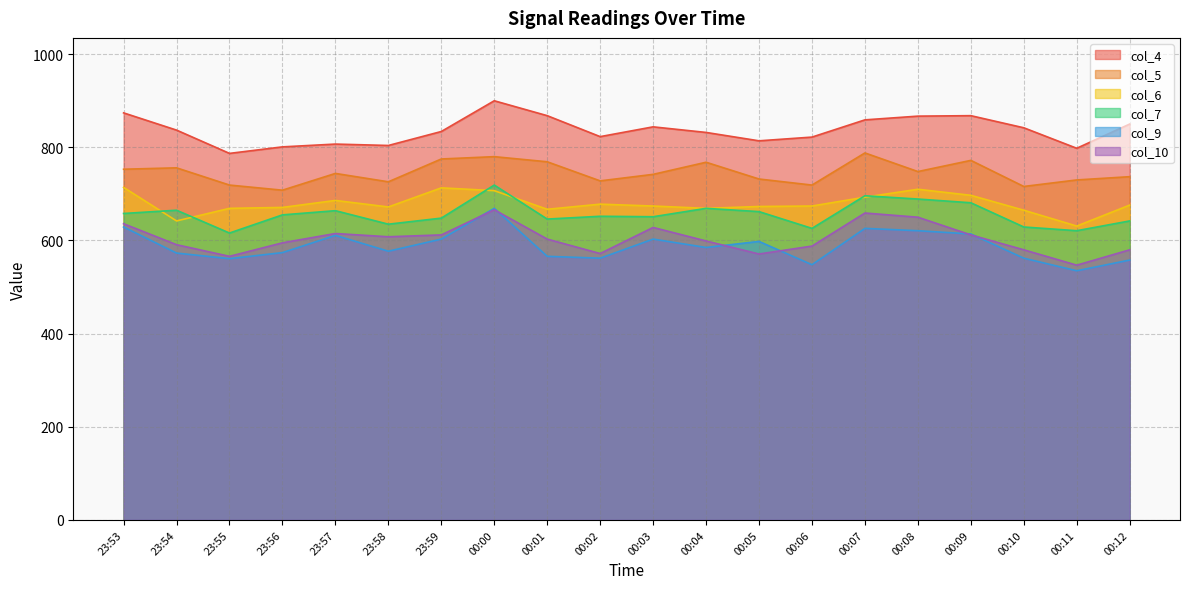

At how many categories does at least one series exceed 692?

20